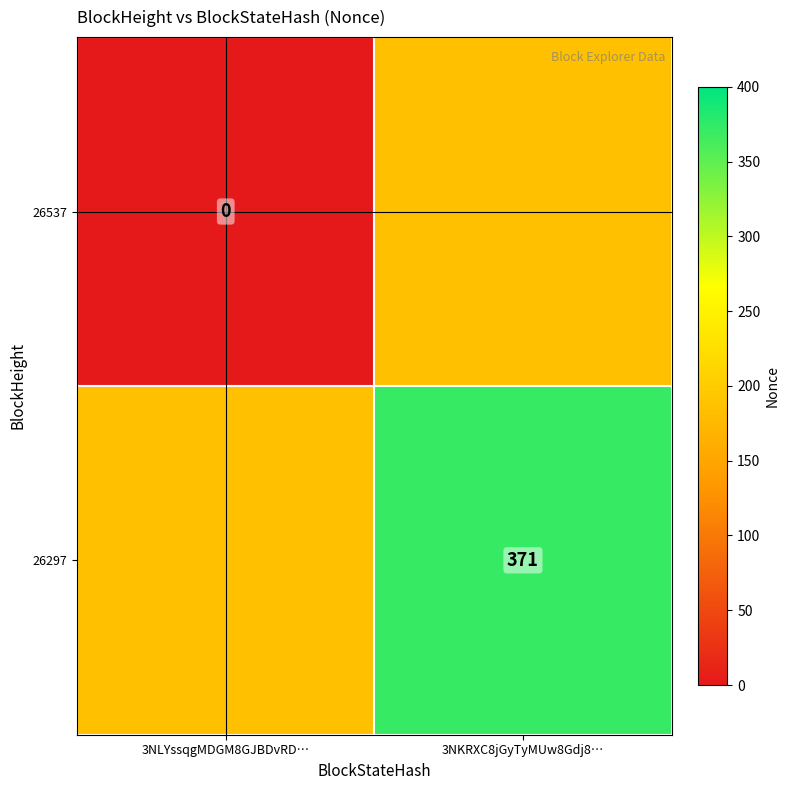

The 26297 series shows 371.0 at 3NKRXC8jGyTyMUw8Gdj8…. True or false?

True